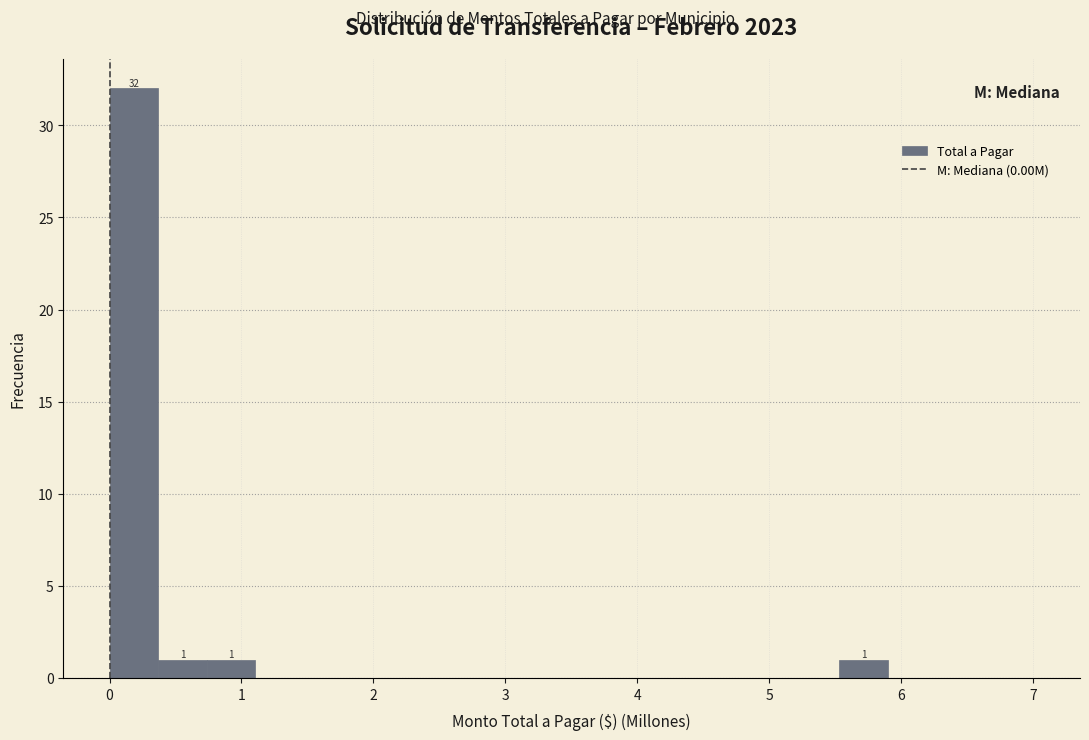

Around what value on the x-axis is the tallest bar? Give the approximate position of its centre, as read against the axis.

0.2